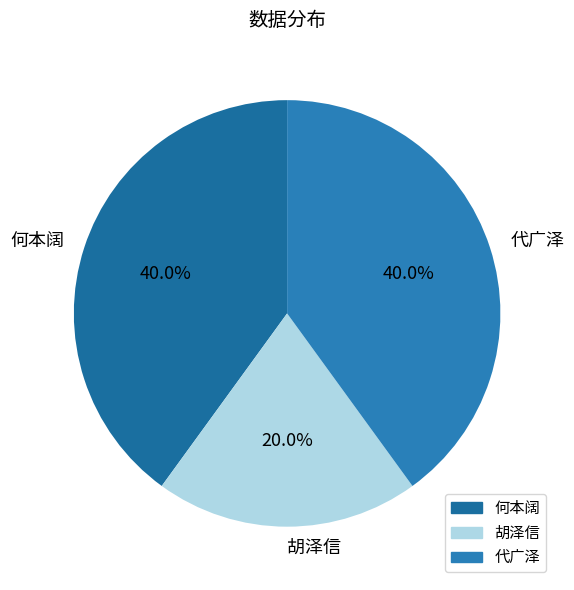

What percentage is the 胡泽信 slice, to the nearest percent?

20%